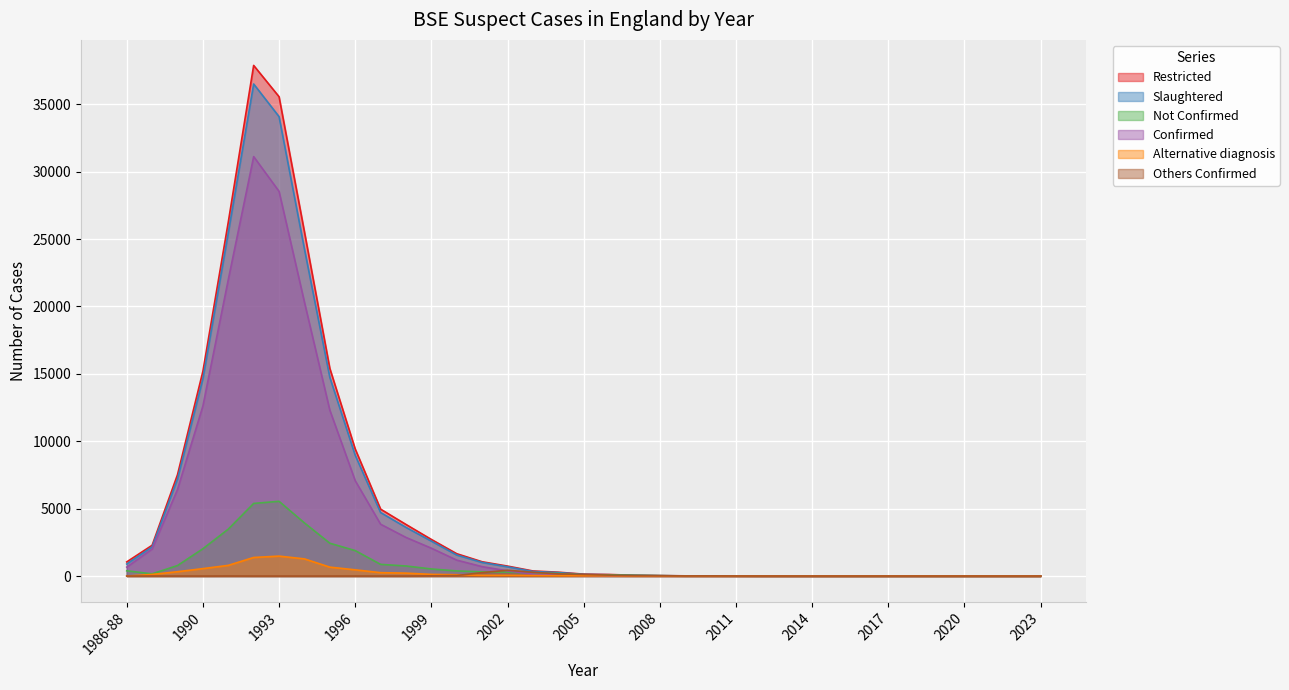

What is the total value across all series at 1994?

75336